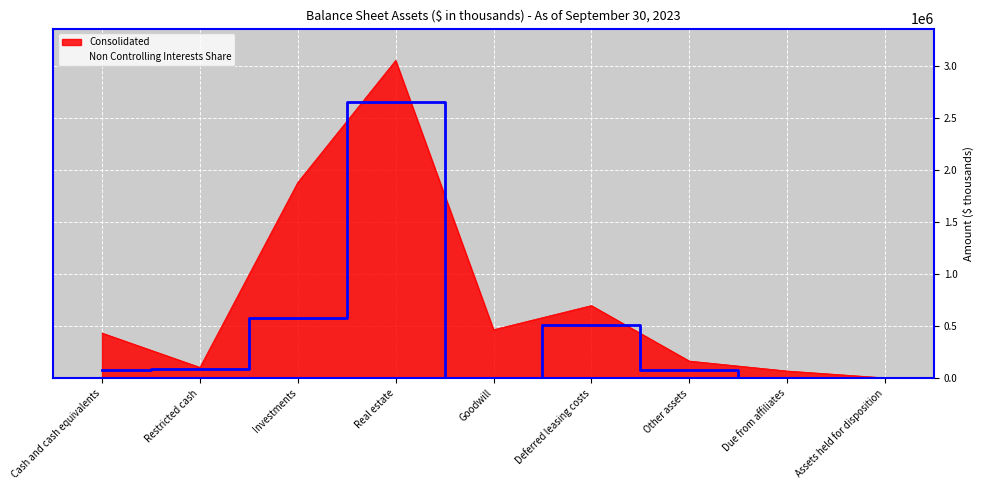

Which has a higher value, Assets held for disposition or Cash and cash equivalents?

Cash and cash equivalents